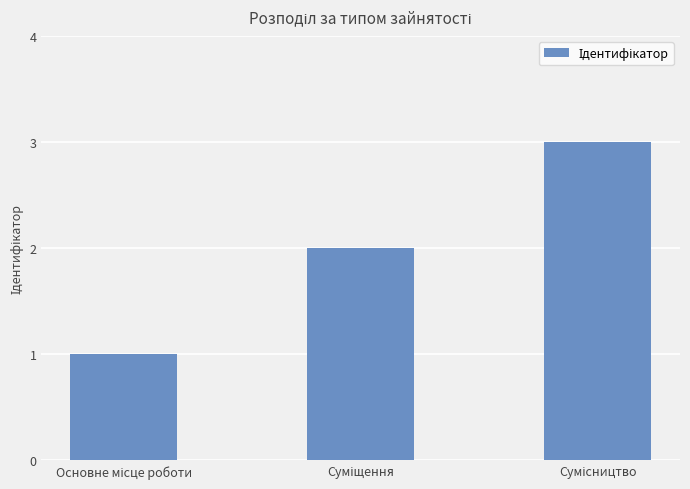

What is the maximum value shown in the chart?

3